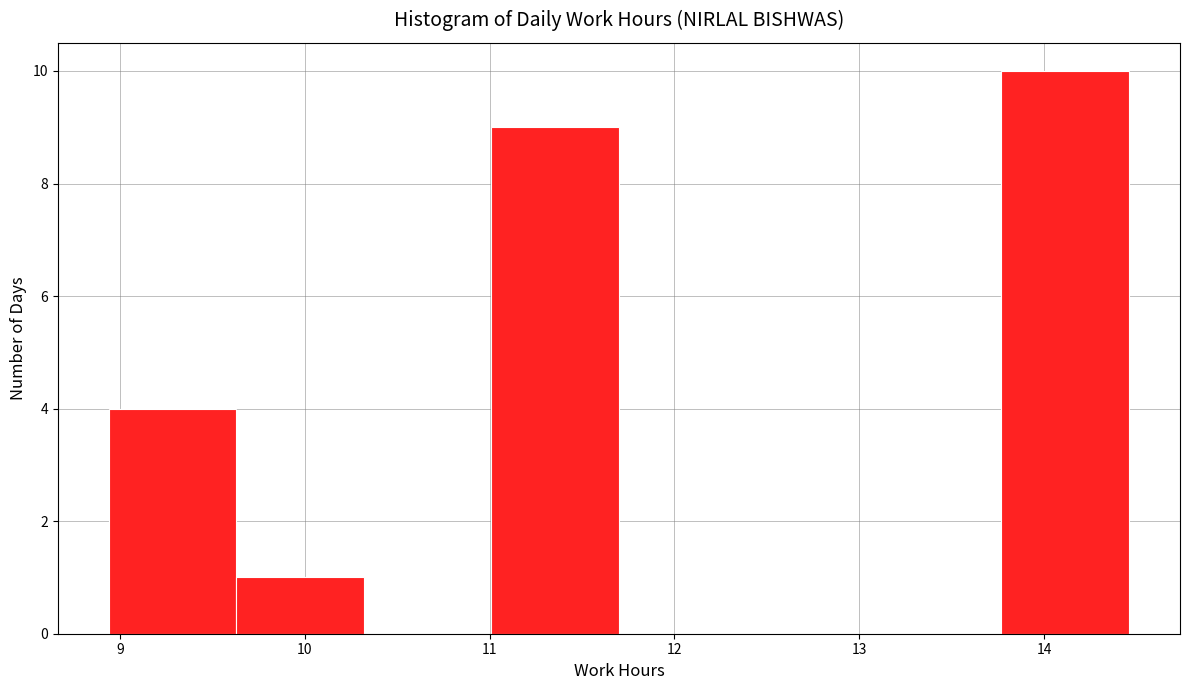

Reading left to right, transcribe this chart: for each bar, give the range it covers on the x-axis and its height. Neither the bar edges nor the heights are printed on the chart, so give them approximately, as read against the axes.

8.94 to 9.63: 4
9.63 to 10.32: 1
10.32 to 11.01: 0
11.01 to 11.70: 9
11.70 to 12.39: 0
12.39 to 13.08: 0
13.08 to 13.77: 0
13.77 to 14.46: 10